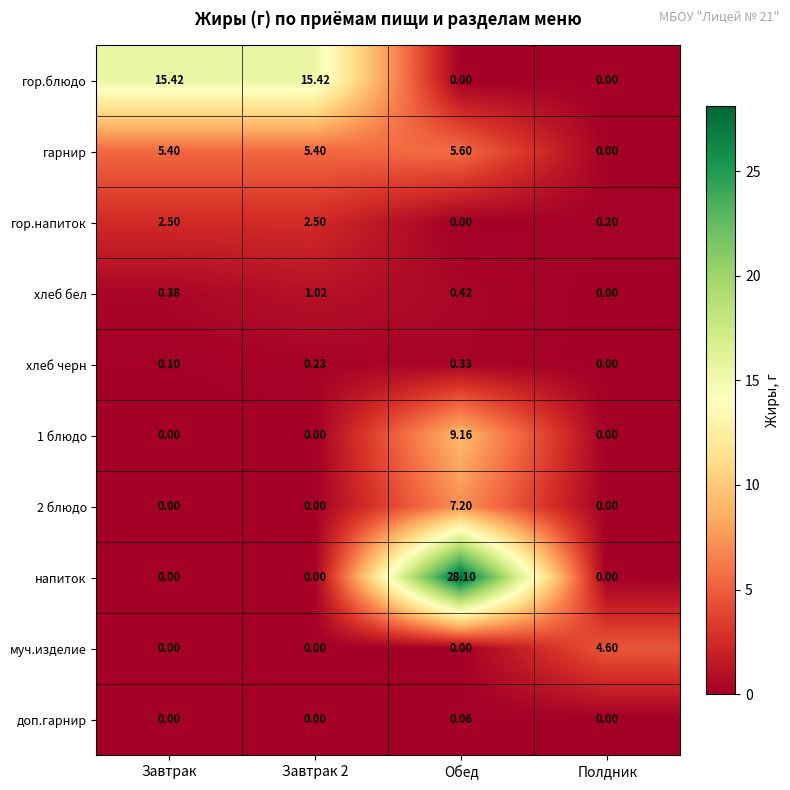

At which category is the sum across all series the highest?

Обед